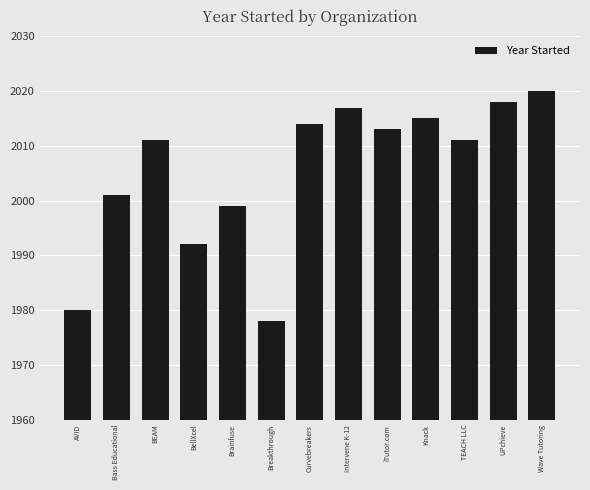

Reading left to right, transcribe all the data shown in this chart.

1980	2001	2011	1992	1999	1978	2014	2017	2013	2015	2011	2018	2020